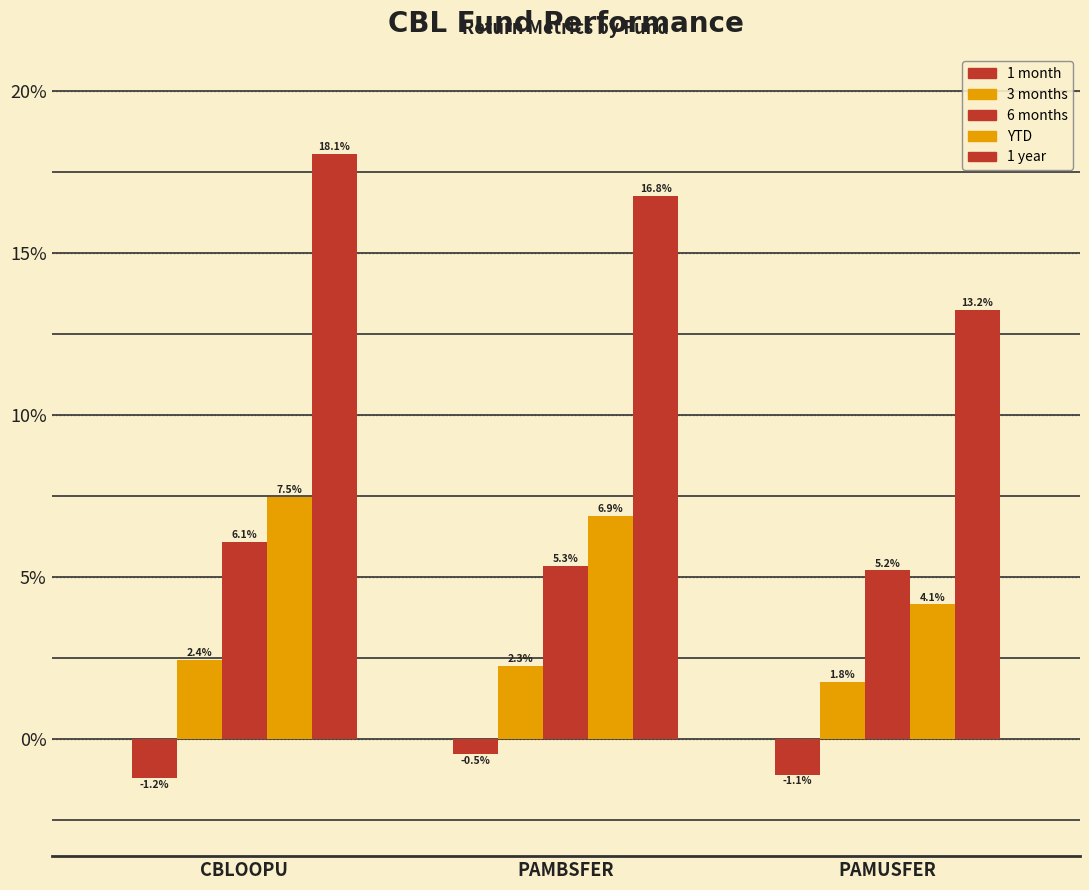

What is the total value across all series at PAMBSFER?

30.7